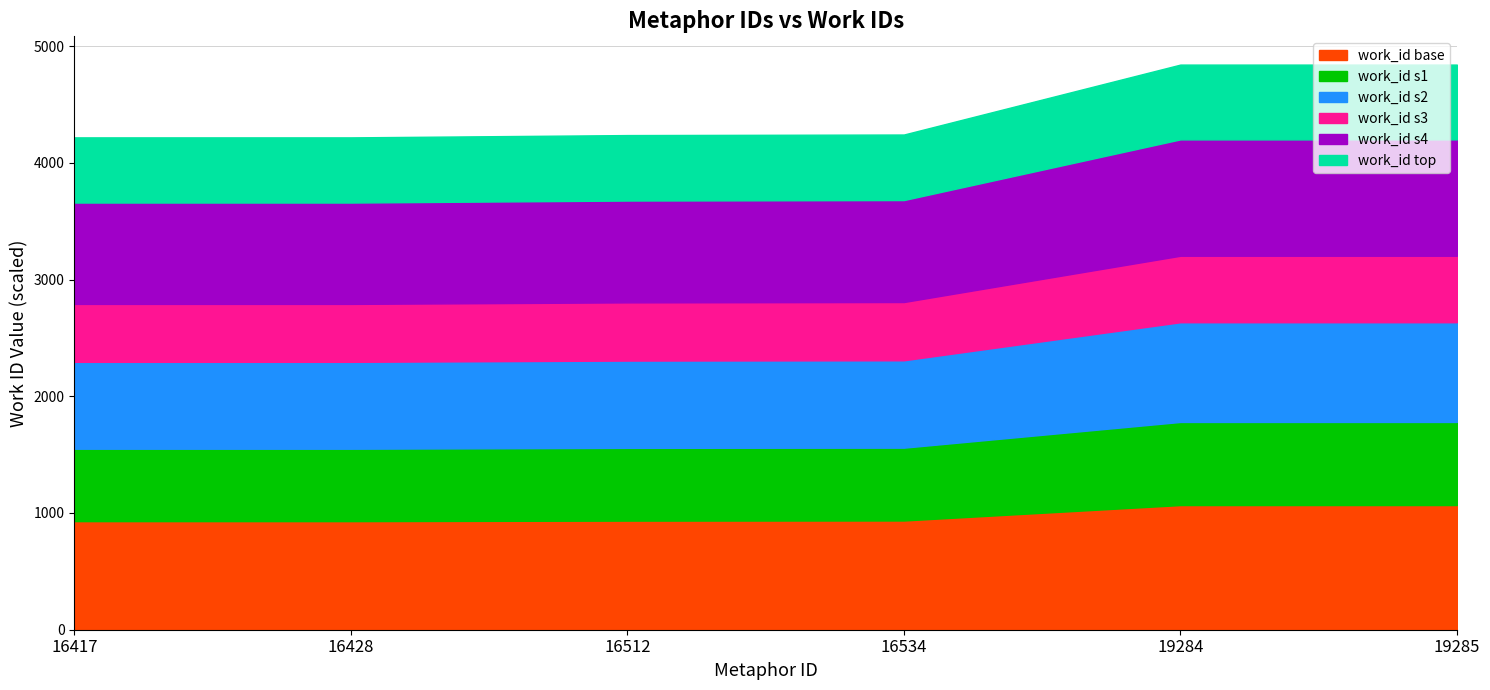

Rank the categories by value from highest to lowest.

19284, 19285, 16534, 16512, 16417, 16428